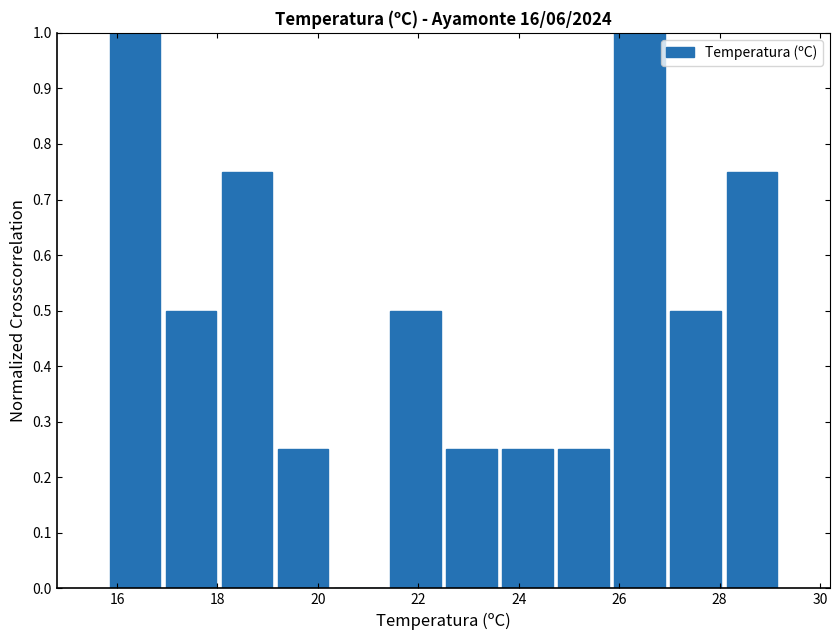

Reading left to right, transcribe this chart: for each bar, give the range it covers on the x-axis and its height. Neither the bar edges nor the heights are printed on the chart, so give them approximately, as read against the axes.

15.8 to 17.0: 1.00
17.0 to 18.0: 0.50
18.0 to 19.2: 0.75
19.2 to 20.2: 0.25
20.2 to 21.4: 0
21.4 to 22.6: 0.50
22.6 to 23.6: 0.25
23.6 to 24.8: 0.25
24.8 to 25.8: 0.25
25.8 to 27.0: 1.00
27.0 to 28.0: 0.50
28.0 to 29.2: 0.75